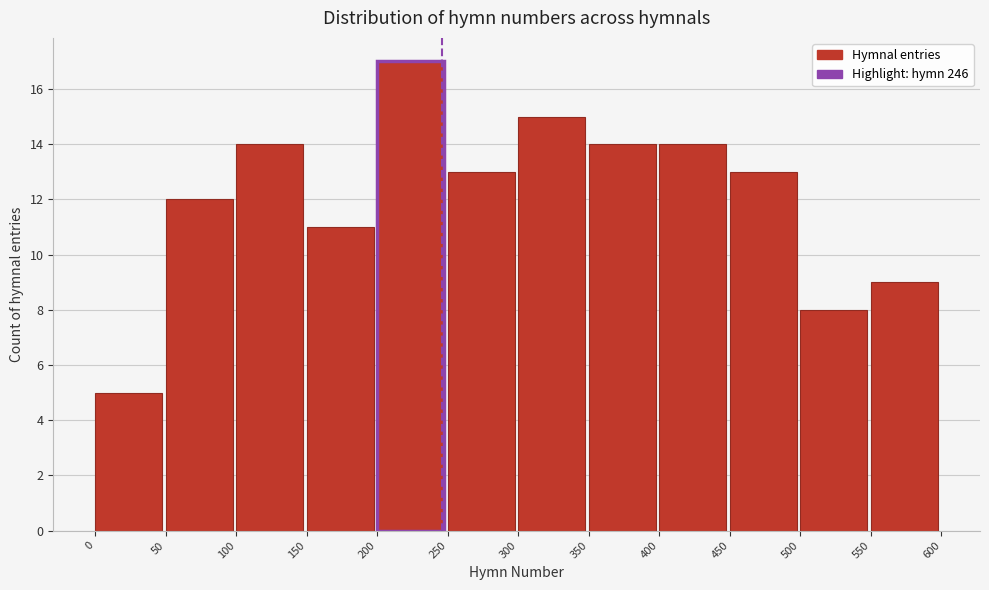

Reading left to right, transcribe this chart: for each bar, give the range it covers on the x-axis and its height. The values are not printed on the chart, so give them approximately, as read against the axis.

0 to 50: 5
50 to 100: 12
100 to 150: 14
150 to 200: 11
200 to 250: 17
250 to 300: 13
300 to 350: 15
350 to 400: 14
400 to 450: 14
450 to 500: 13
500 to 550: 8
550 to 600: 9